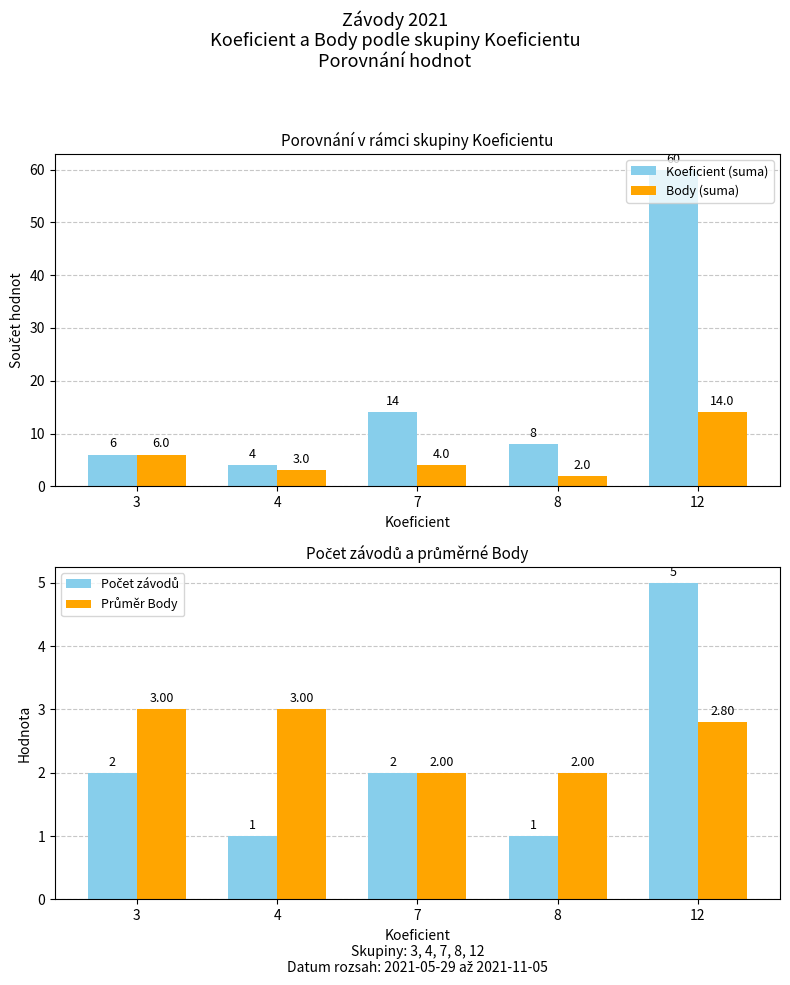

Between 8 and 12, which series saw the biggest shift?

Koeficient (suma)